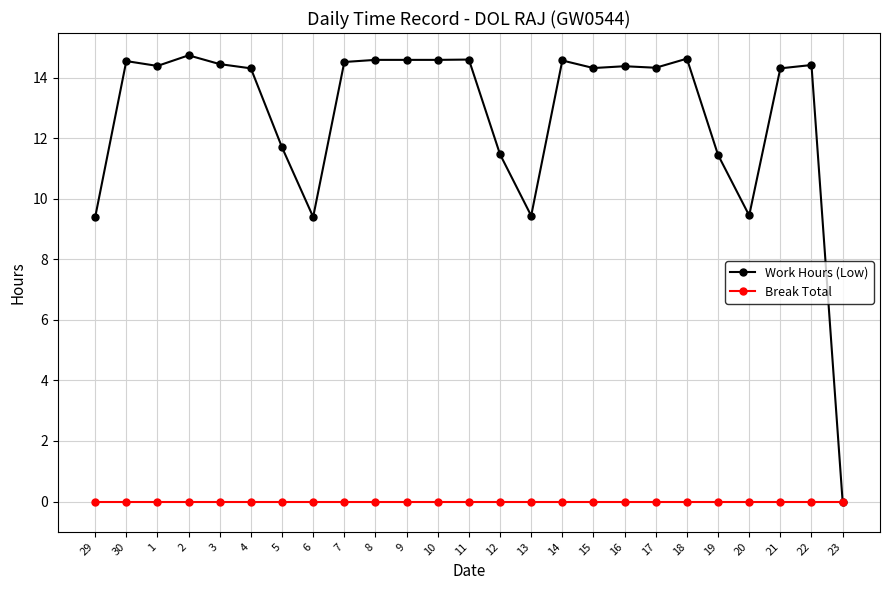

Is it true that Work Hours (Low) equals 14.4 at 16?

True